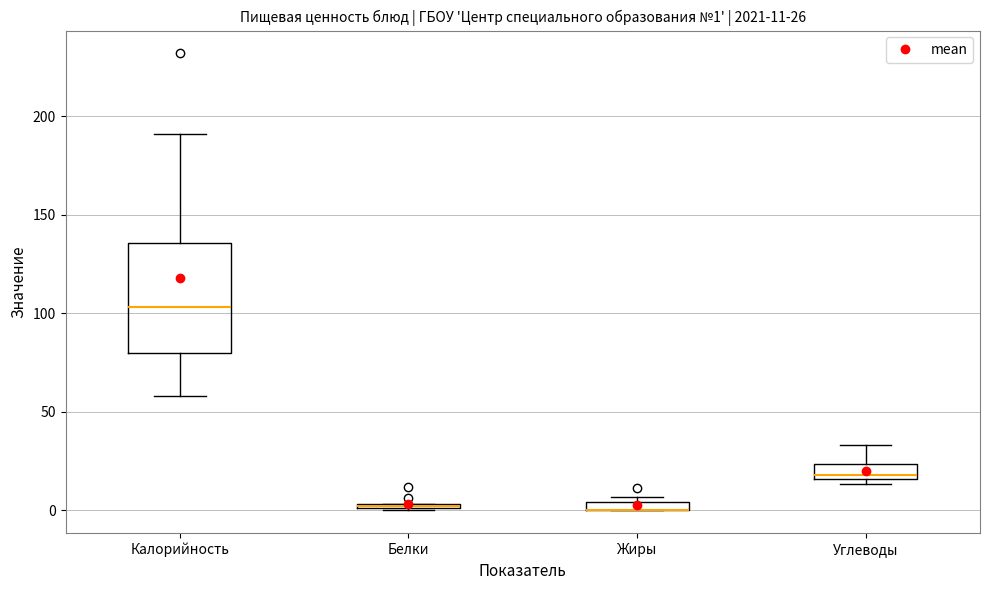

Comparing the boxes themselves (not the whiskers), which one is the tallest?

Калорийность